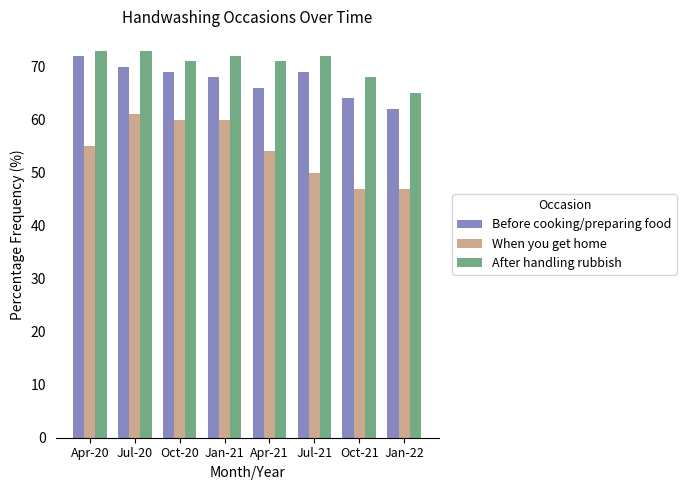

At how many categories does at least one series exceed 63?

8